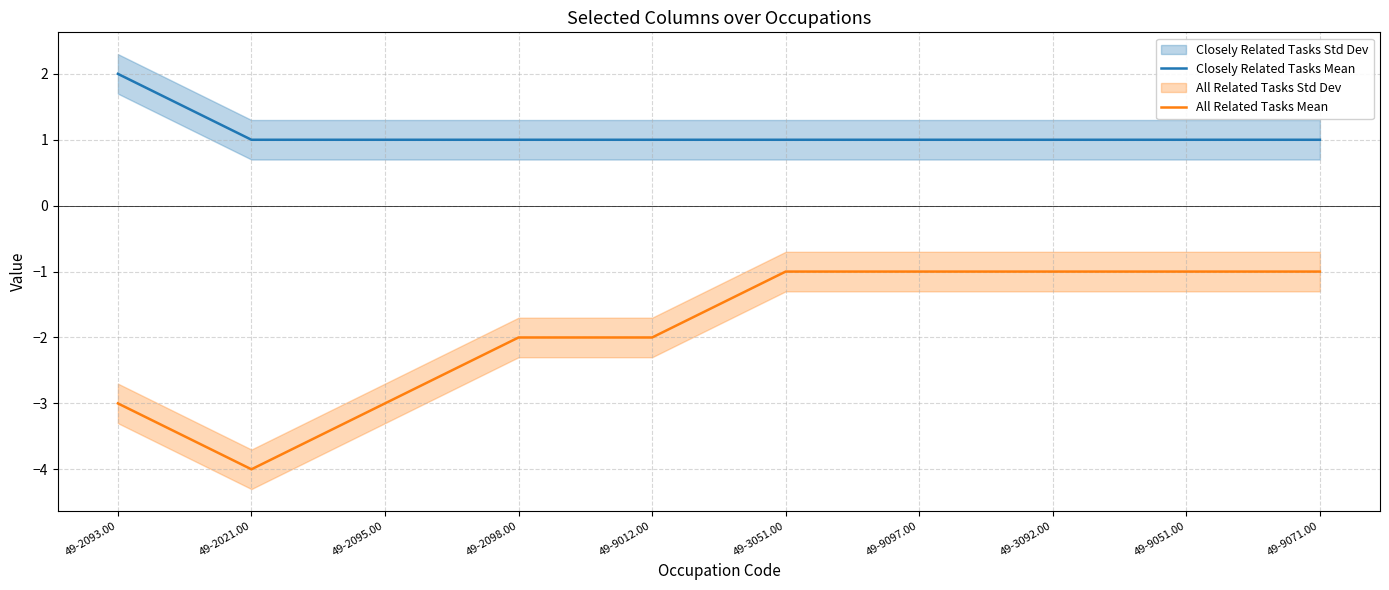

How many lines are shown in the chart?

2